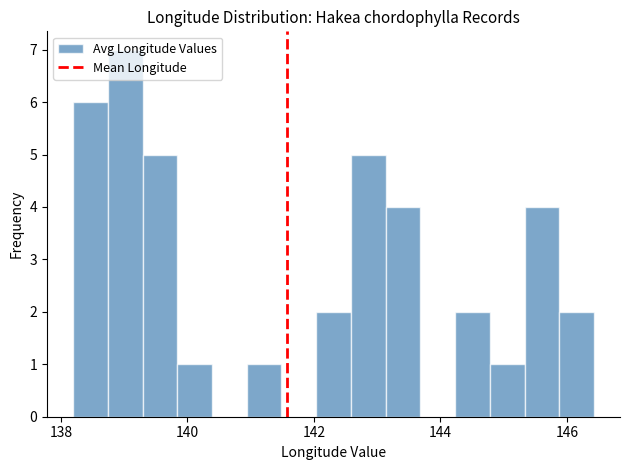

Read against the x-axis, roughly where is the centre of the tallest bar?

139.0